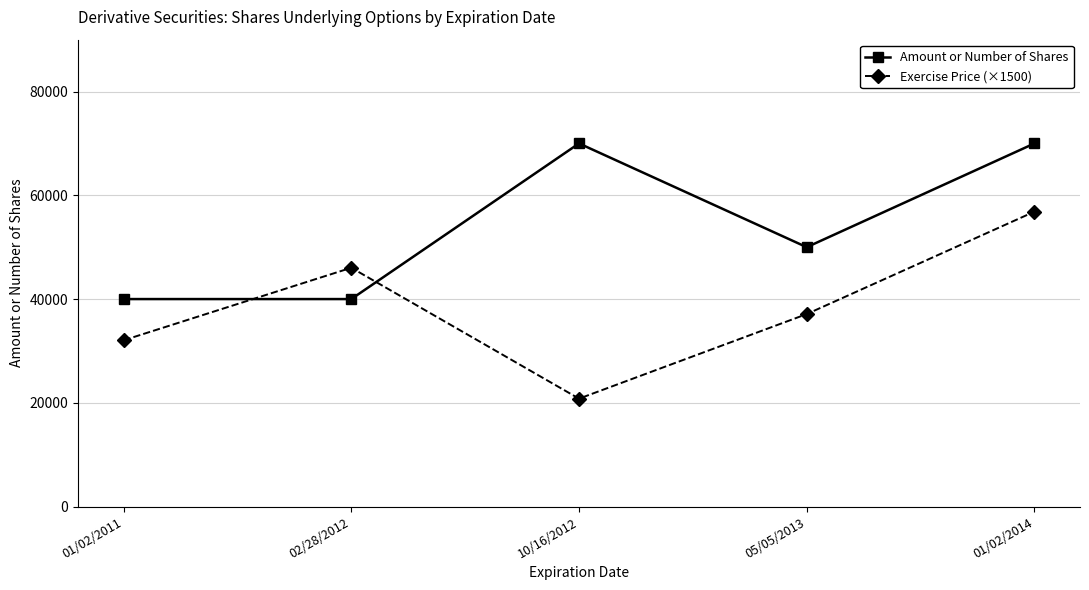

Which series has the largest total across all categories?

Amount or Number of Shares